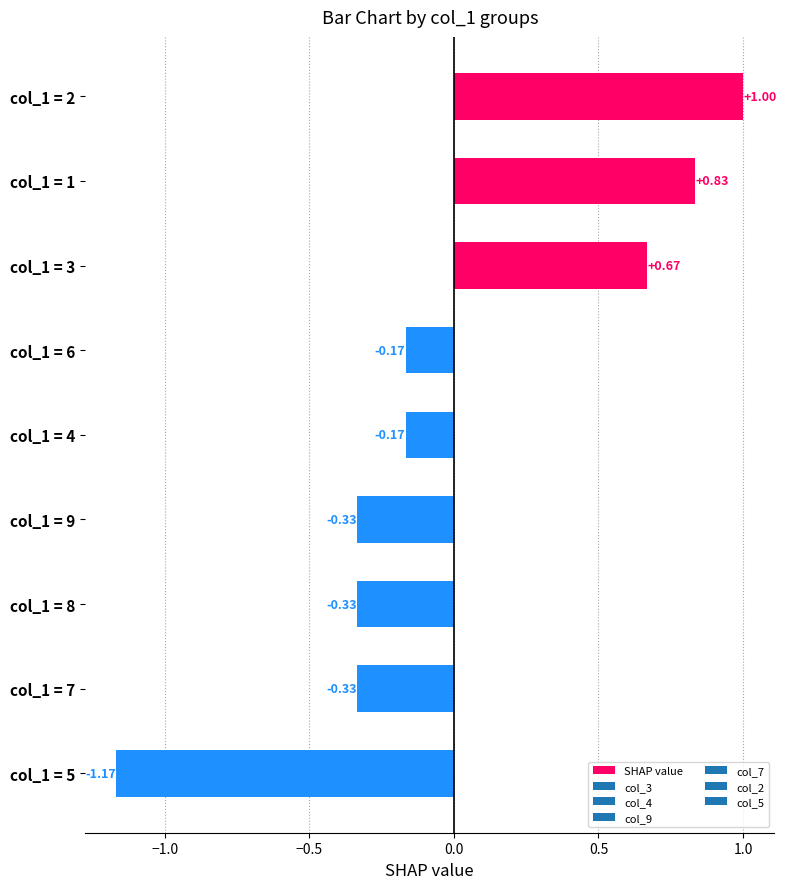

How many values are above zero?

3